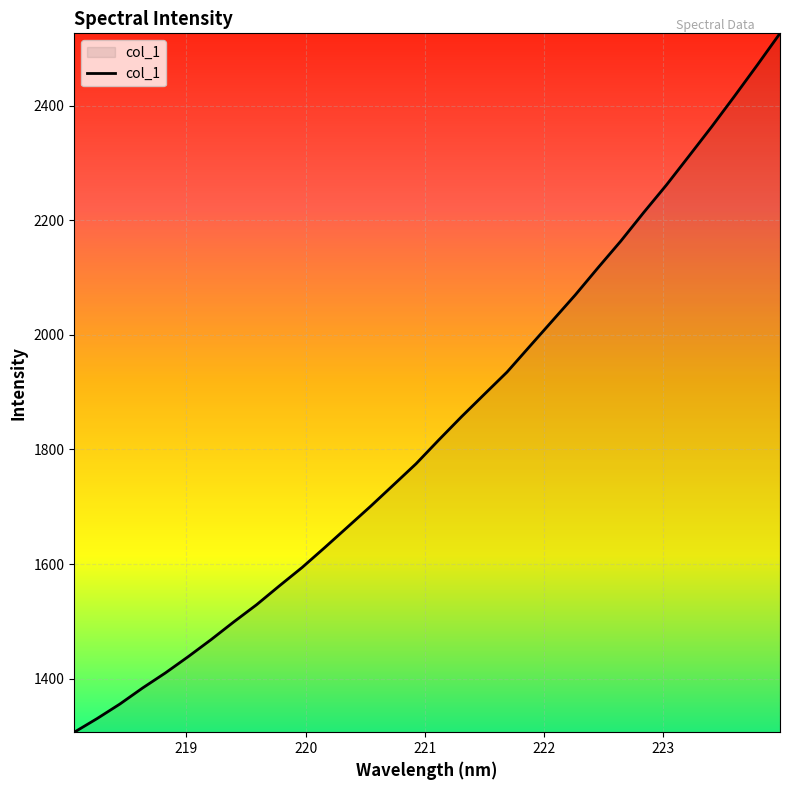

What is the difference between the maximum and minimum values?

1219.9